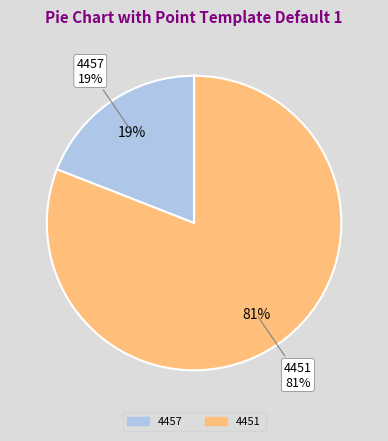

What percentage do 4457 and 4451 together represent?

100.0%